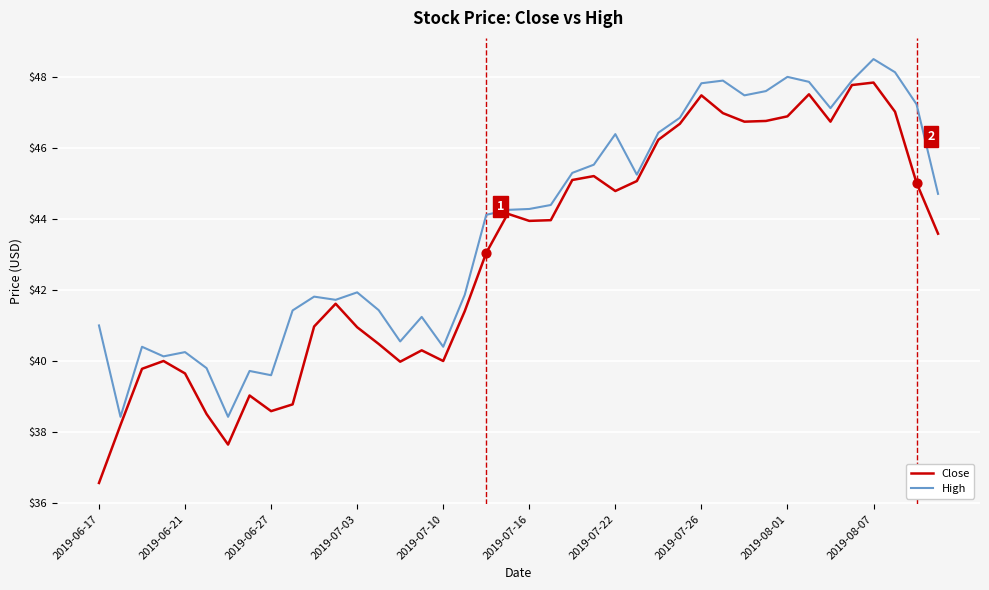

What are all the series names shown in the legend?

Close, High